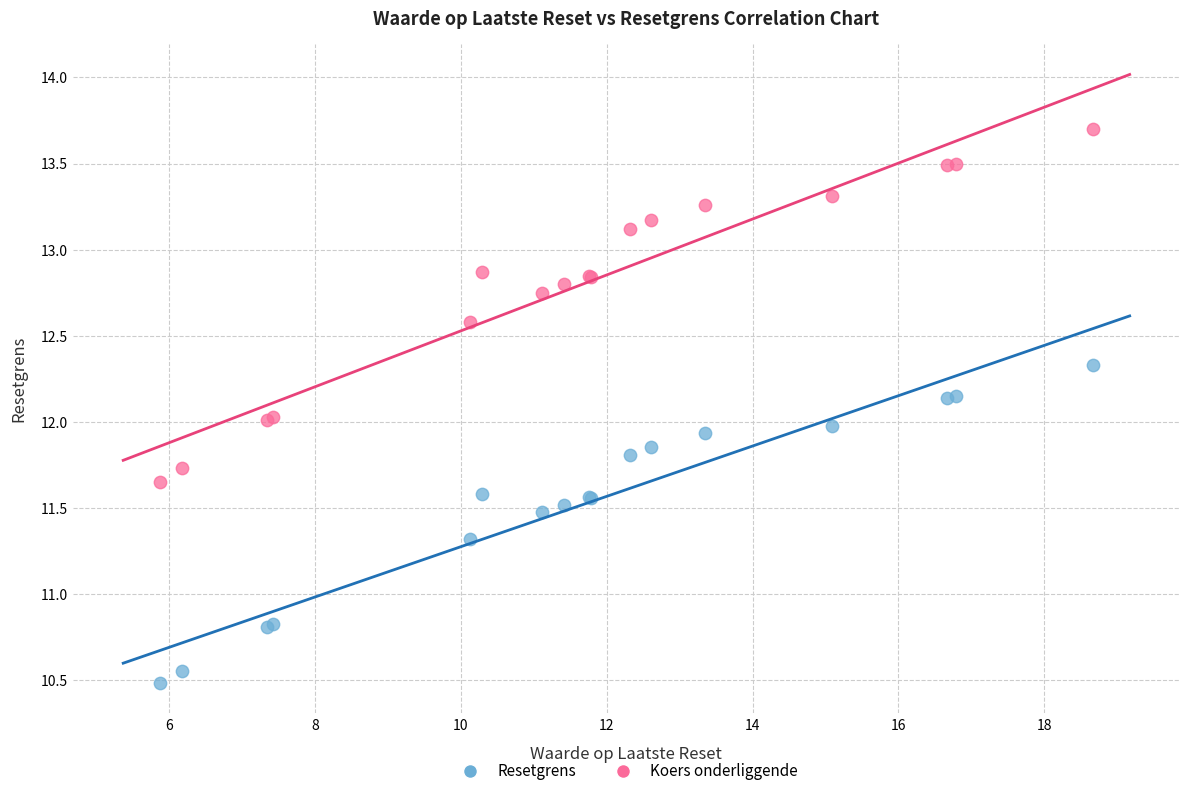

Which series contains the lowest Y value?

Resetgrens